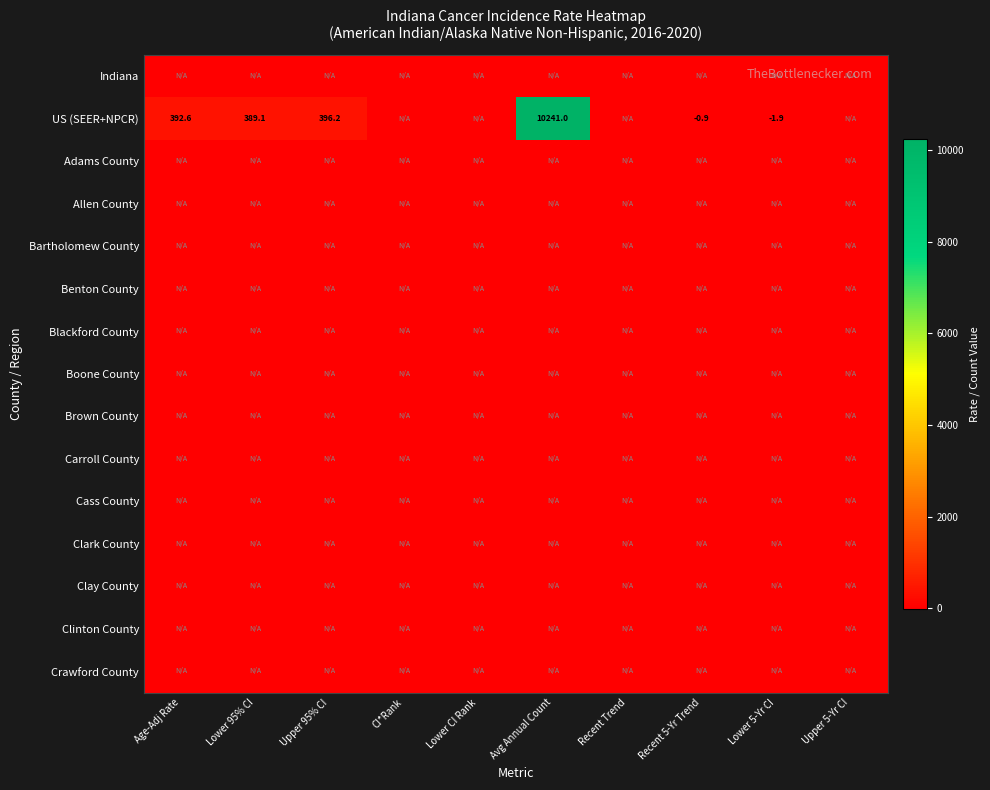

At which category is the sum across all series the highest?

Avg Annual Count